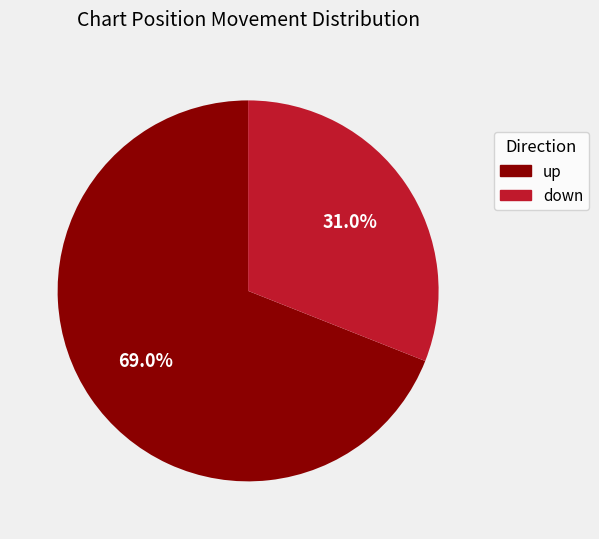

Which category has the biggest portion of the pie?

up